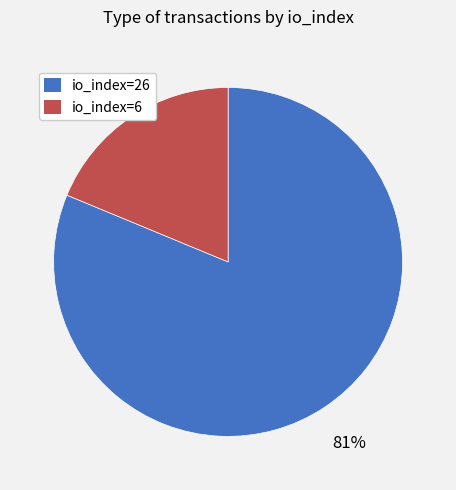

To the nearest percent, what portion does io_index=26 represent?

81%